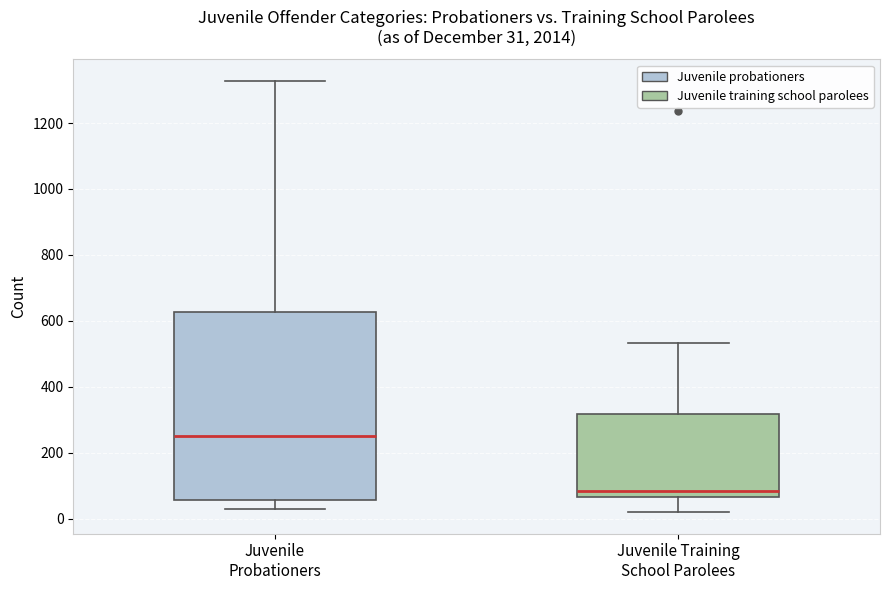

Which box's median line is the highest?

Juvenile Probationers